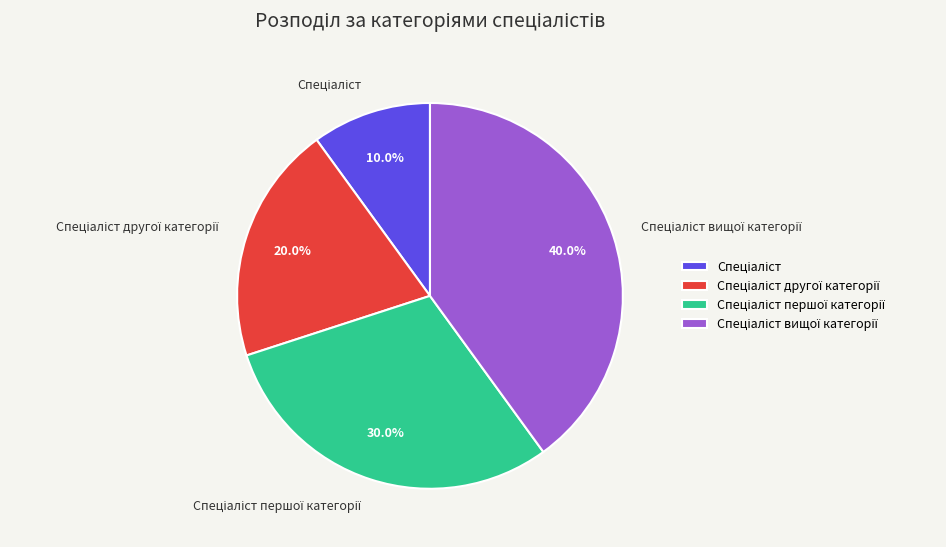

Does any single category account for the majority?

No